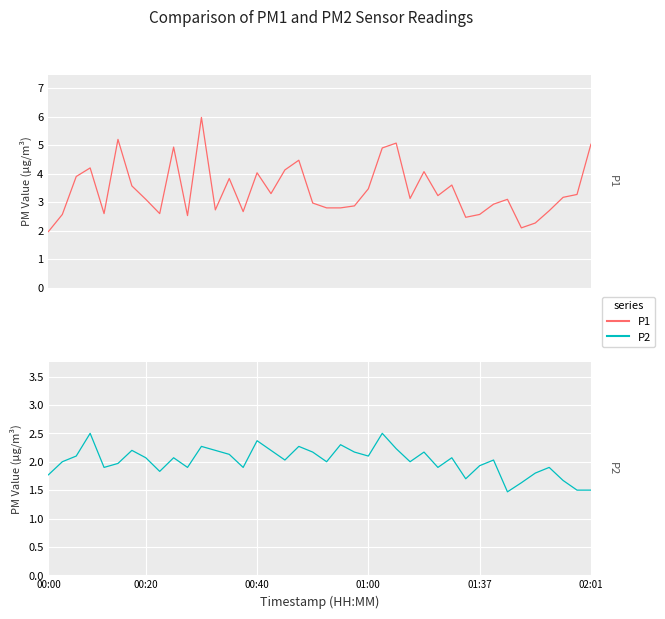

True or false: P1 has more than 0 interior local peaks.

True